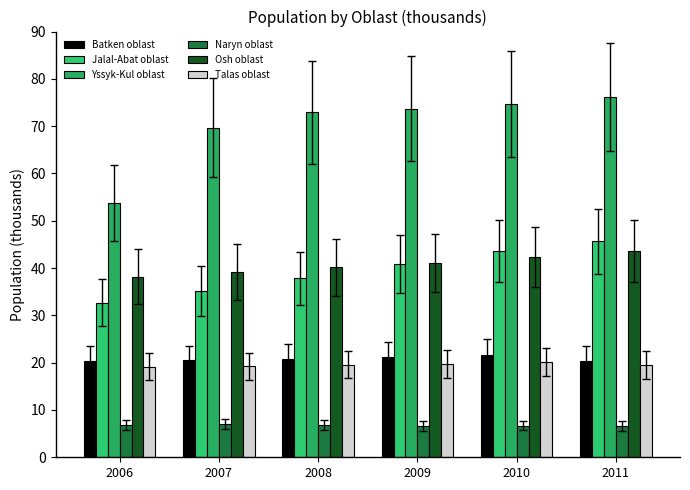

The value of Osh oblast at 2009 is 41.0. True or false?

True